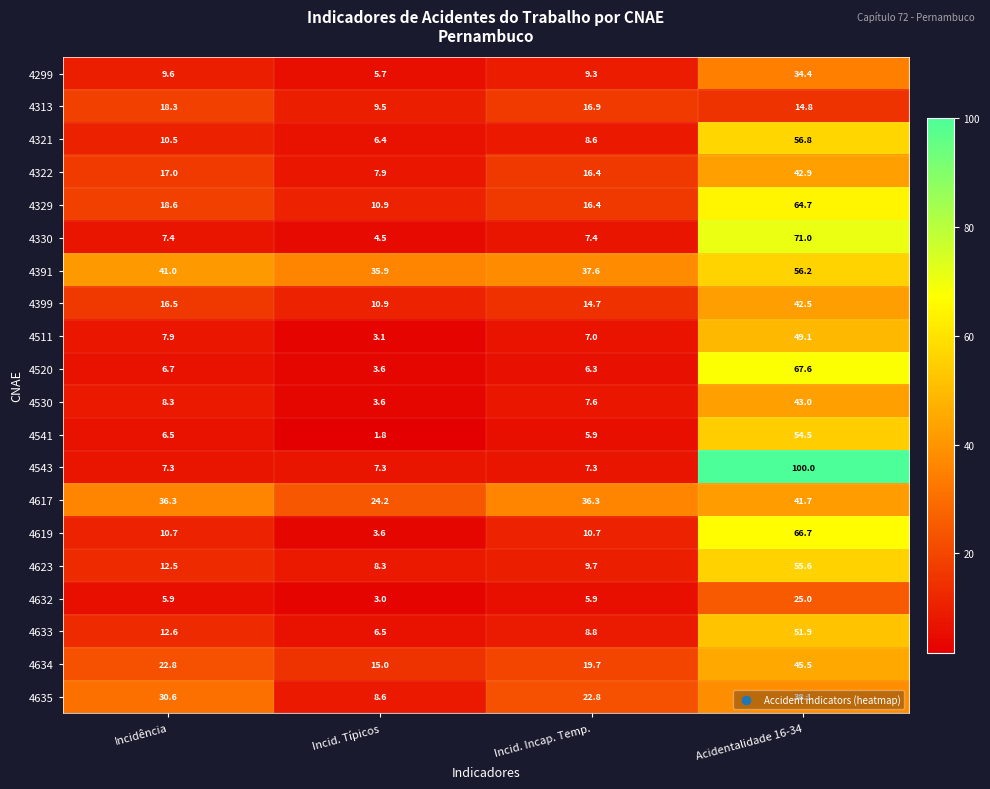

Where is 4635 nearest to the value 23?

Incid. Incap. Temp.